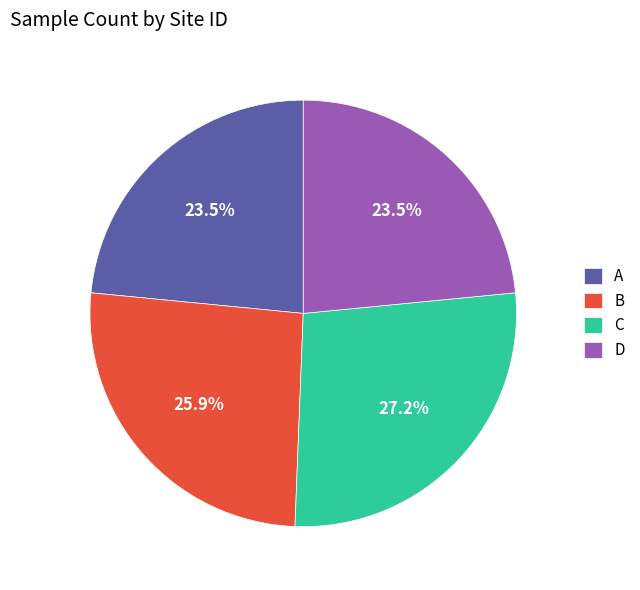

True or false: B accounts for 31% of the total.

False